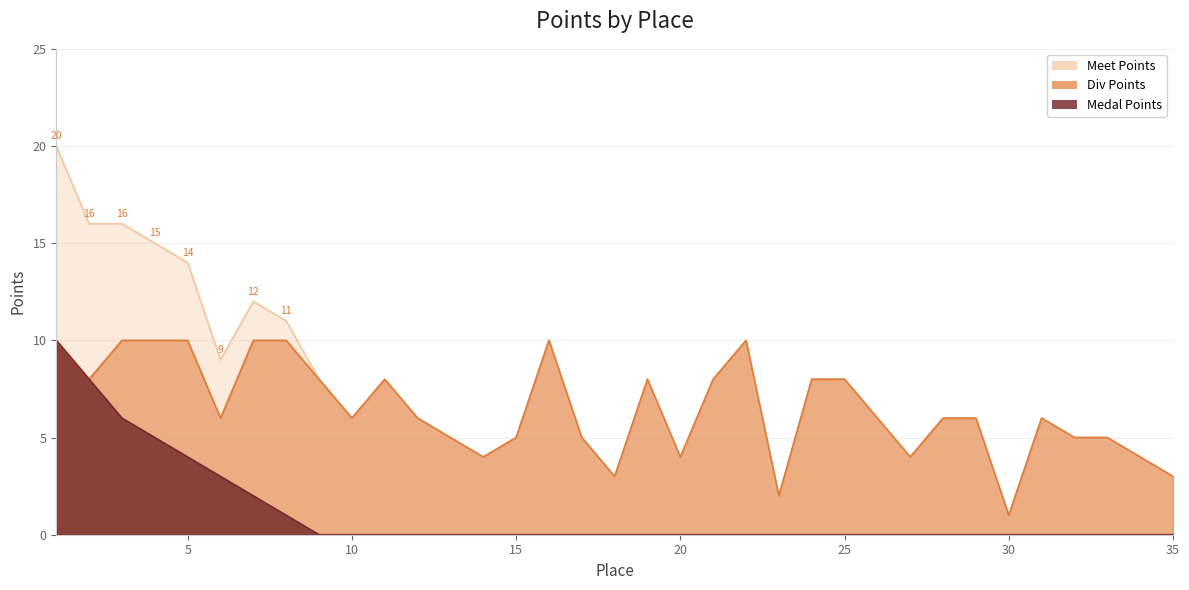

Is it true that Medal Points equals 0 at 10?

True